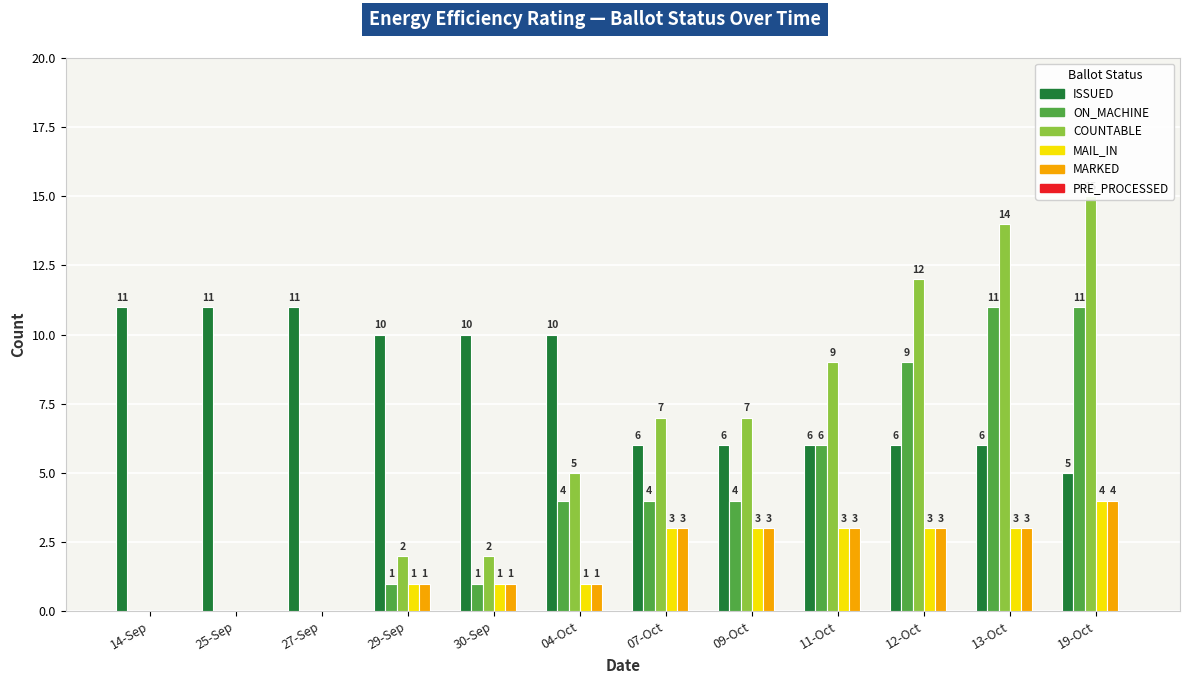

Which series changed the most between 14-Sep and 09-Oct?

COUNTABLE